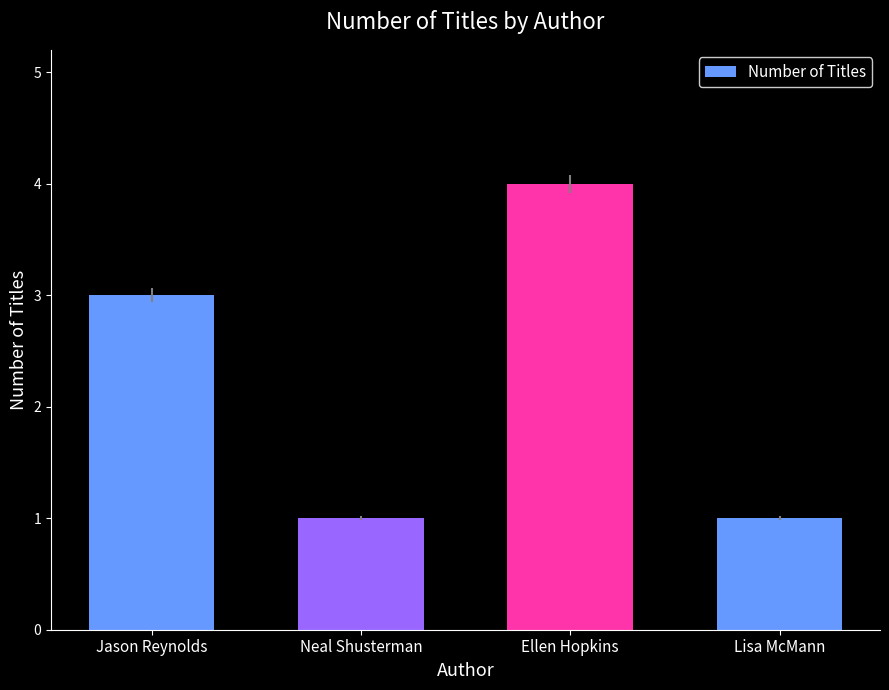

What is the difference between the maximum and minimum values?

3